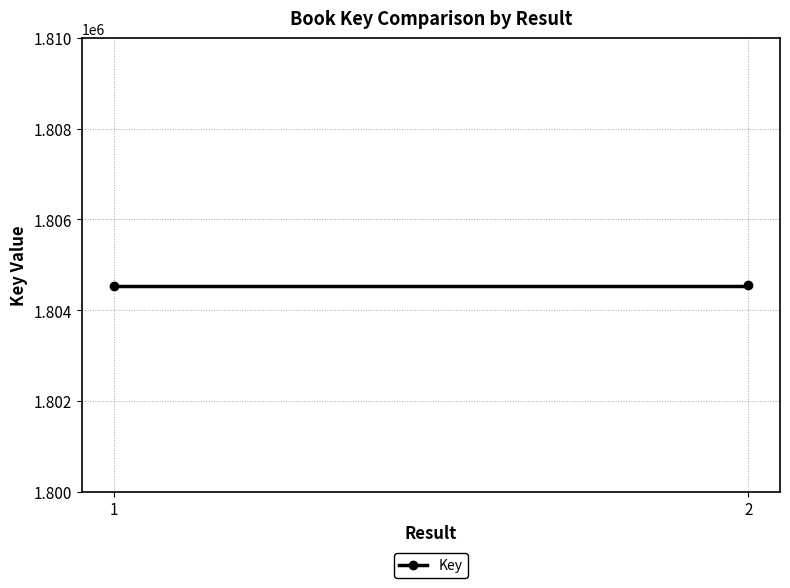

The chart shows a value of 1804547 at 2. True or false?

True